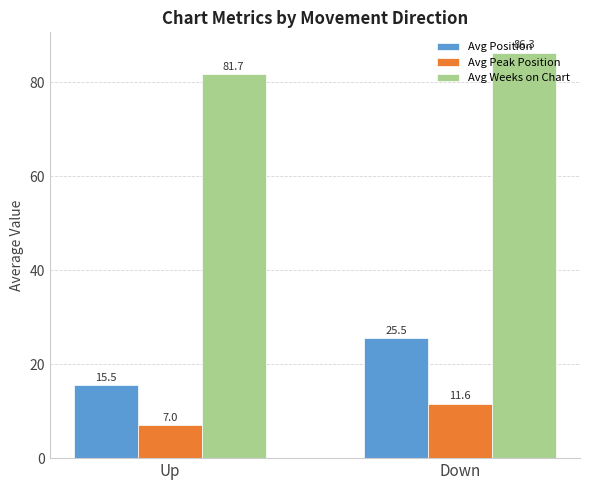

What is the label of the 2nd bar from the left?

Down